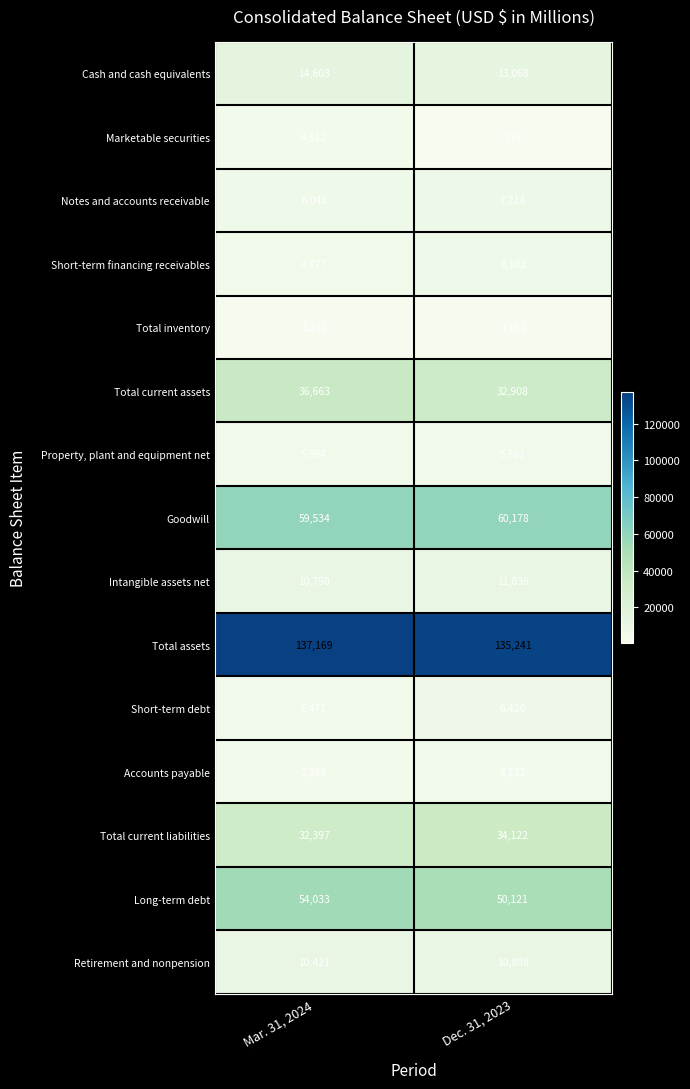

The value of Intangible assets net at Dec. 31, 2023 is 4261. True or false?

False